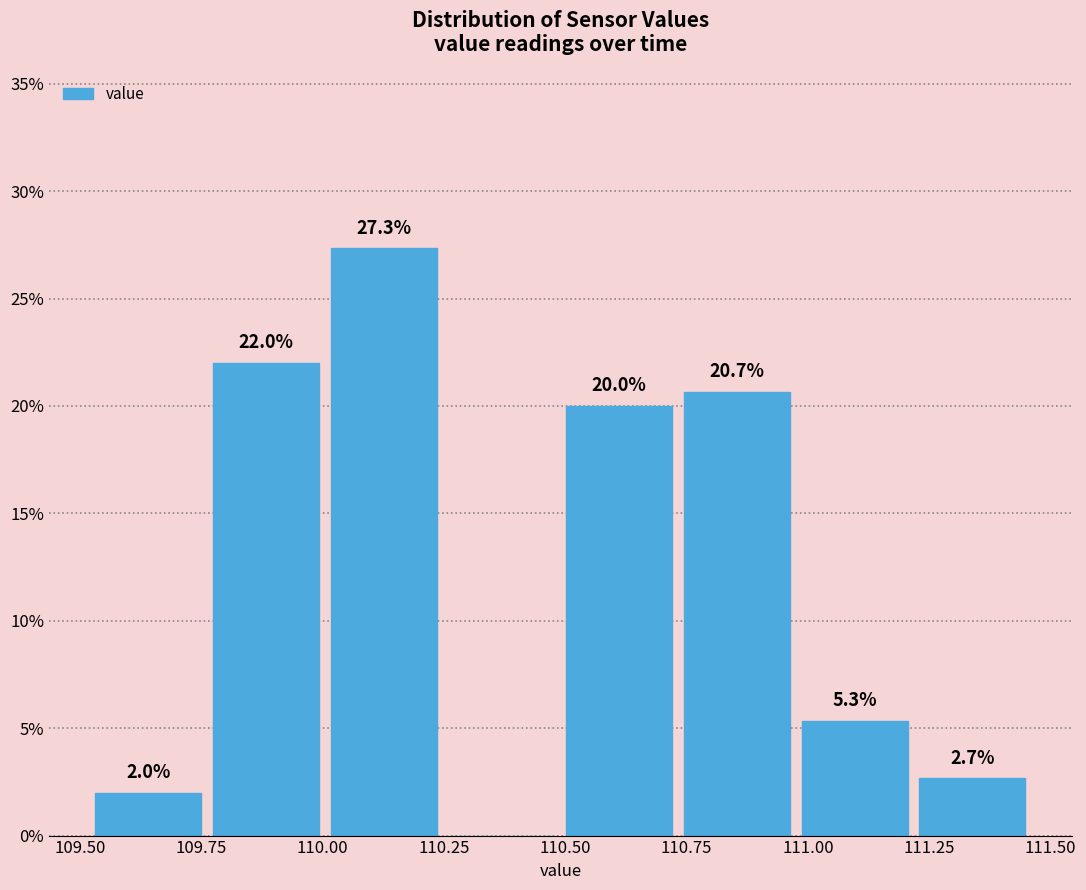

Which range on the x-axis has the tallest bar?

110.00 to 110.25